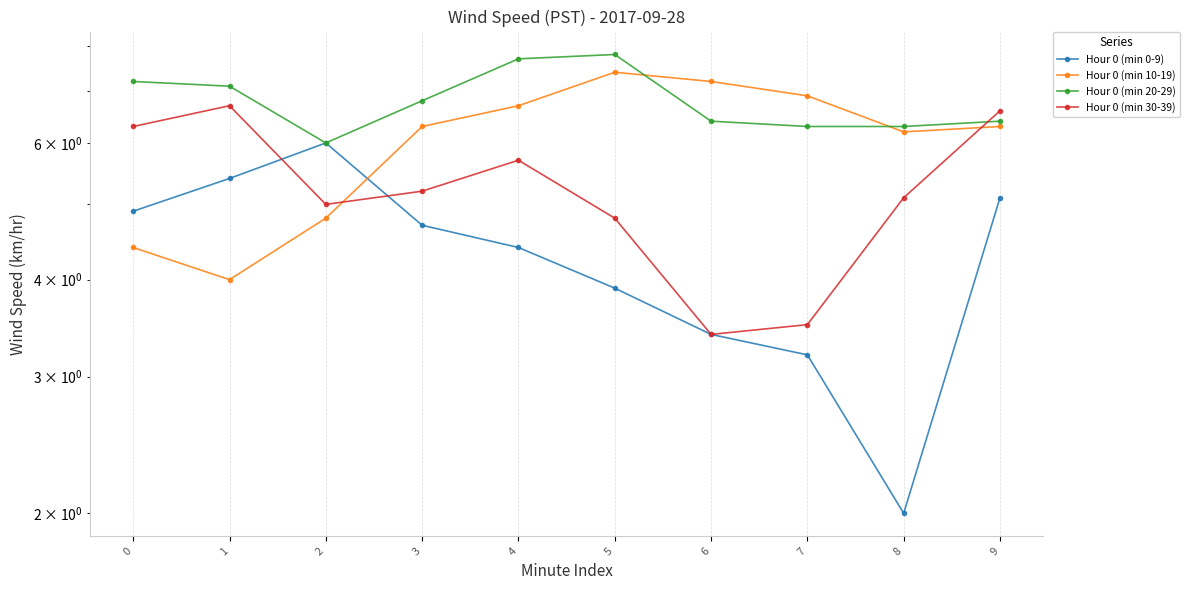

The value of Hour 0 (min 10-19) at 1 is 6.4. True or false?

False